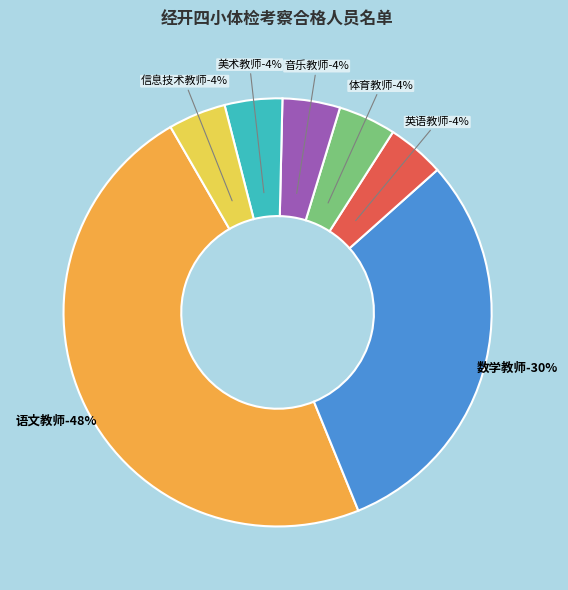

Is it true that 信息技术教师 is 4% of the pie?

True